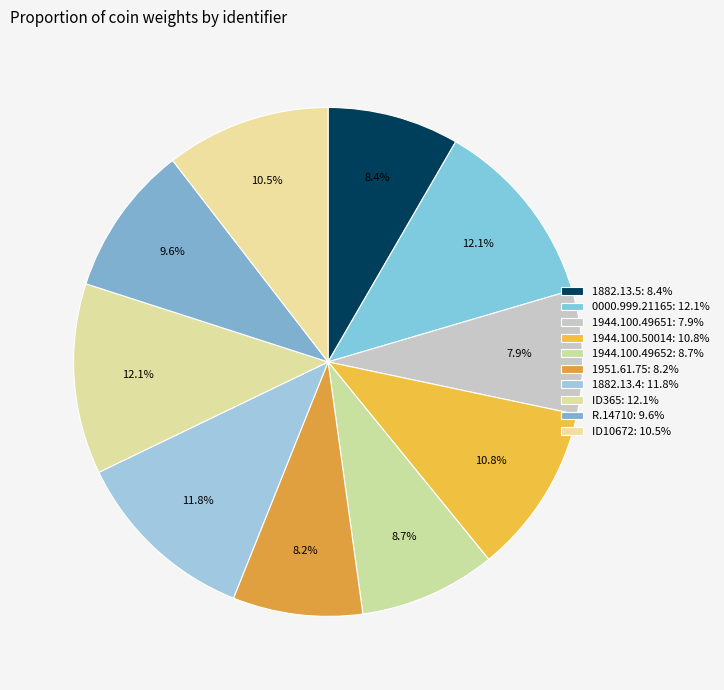

Between ID365 and R.14710, which is larger?

ID365